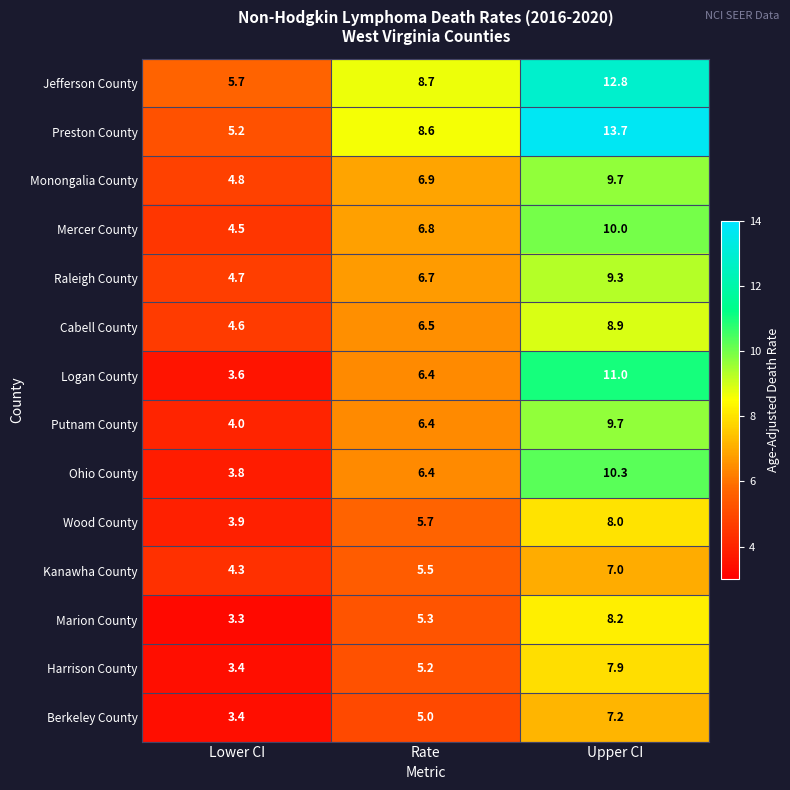

Rank the categories by Preston County value from lowest to highest.

Lower CI, Rate, Upper CI